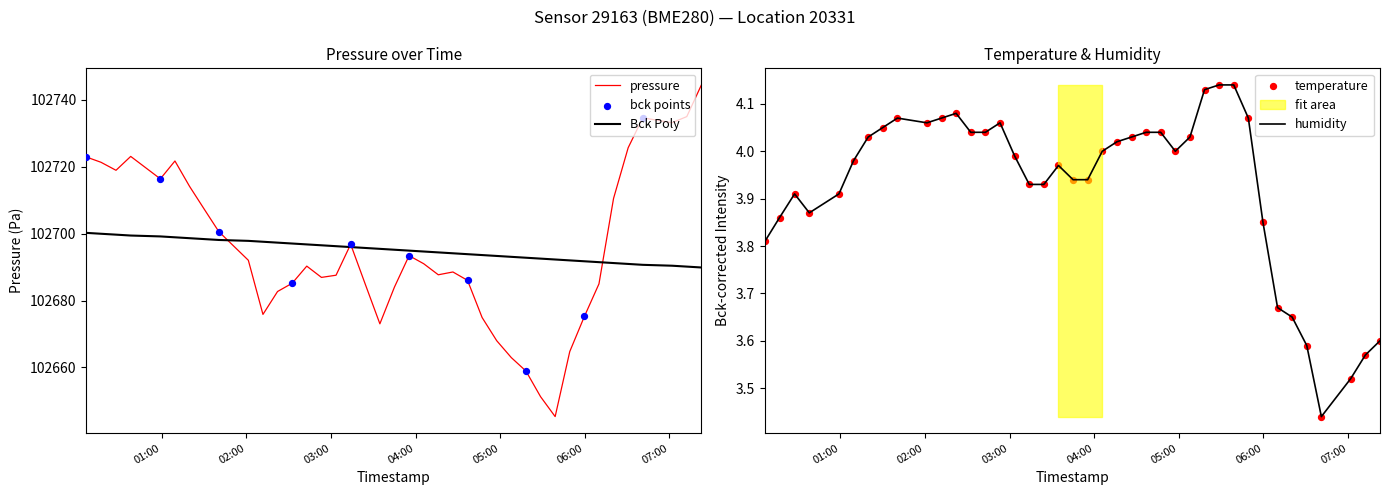

Which series has the widest spread of Y values?

pressure